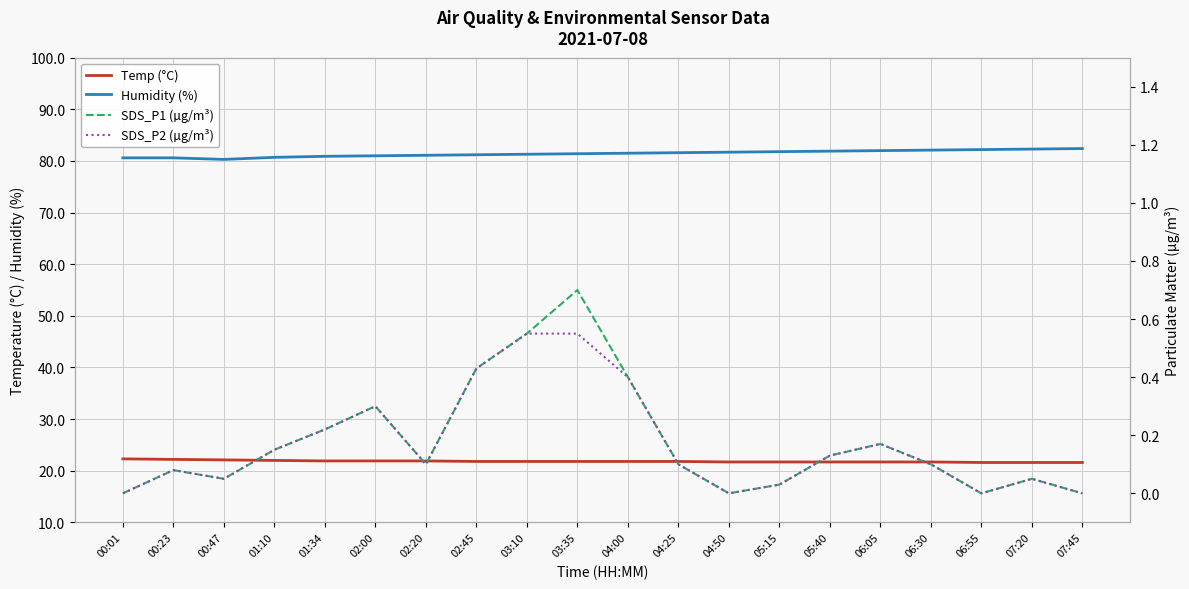

What is the total value across all series at 05:40?

103.9